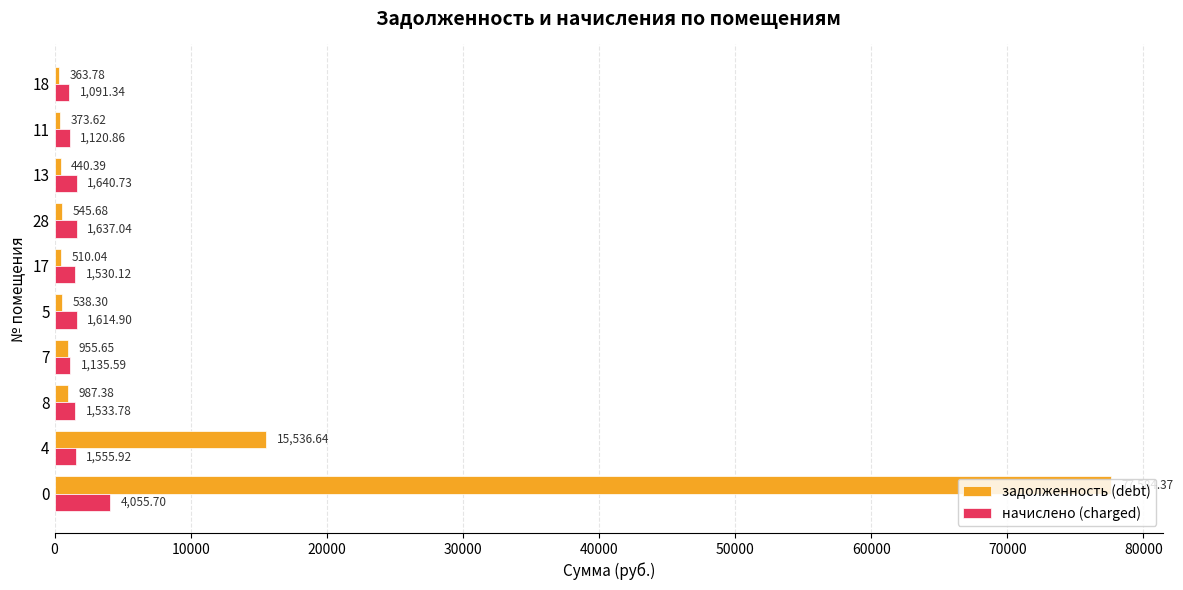

Count the number of data series in this chart.

2